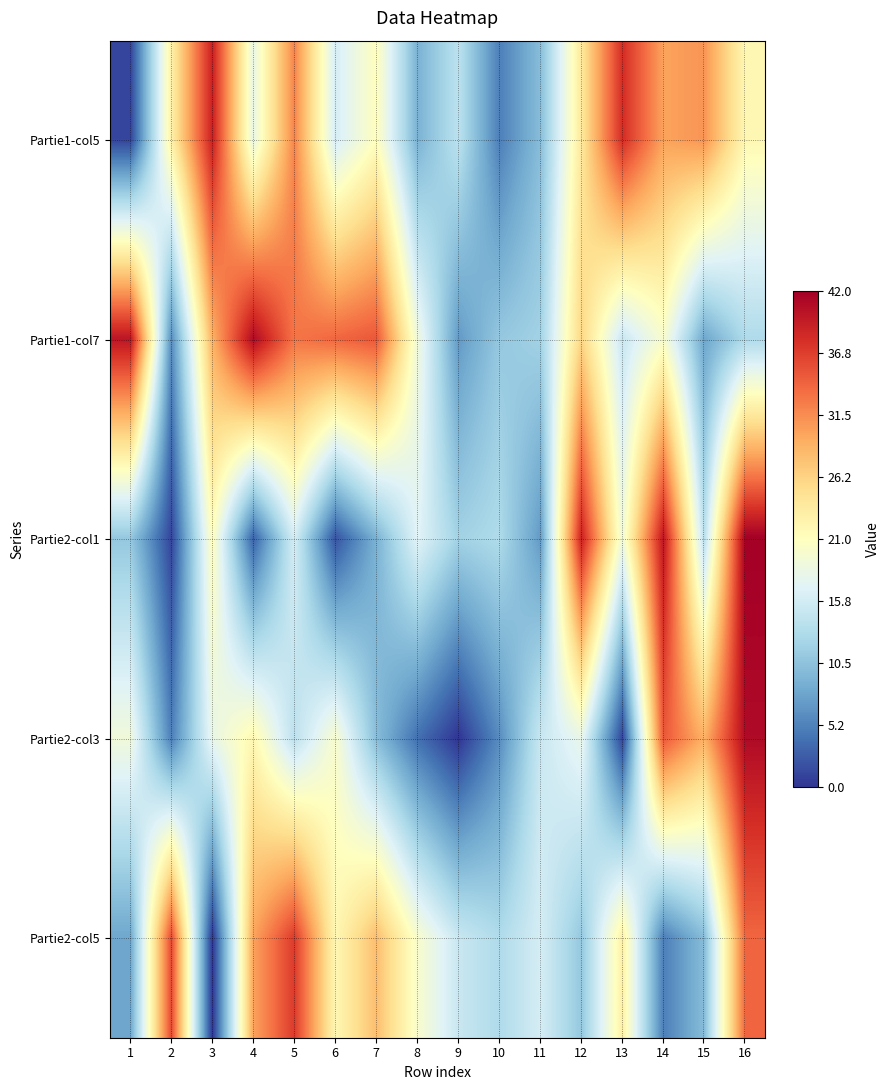

Reading right to left, list all the values displayed in this chart.

Partie1-col5: 16=22	15=31	14=30	13=38	12=24	11=10	10=5	9=14	8=9	7=21	6=16	5=32	4=18	3=39	2=23	1=1
Partie1-col7: 16=13	15=8	14=20	13=15	12=26	11=12	10=11	9=7	8=19	7=35	6=34	5=33	4=41	3=29	2=6	1=40
Partie2-col1: 16=42	15=14	14=40	13=19	12=39	11=7	10=13	9=12	8=17	7=9	6=2	5=16	4=3	3=21	2=1	1=11
Partie2-col3: 16=41	15=29	14=35	13=1	12=18	11=15	10=6	9=0	8=4	7=10	6=20	5=14	4=22	3=18	2=5	1=19
Partie2-col5: 16=34	15=10	14=5	13=23	12=11	11=16	10=13	9=15	8=20	7=28	6=22	5=37	4=30	3=0	2=36	1=8